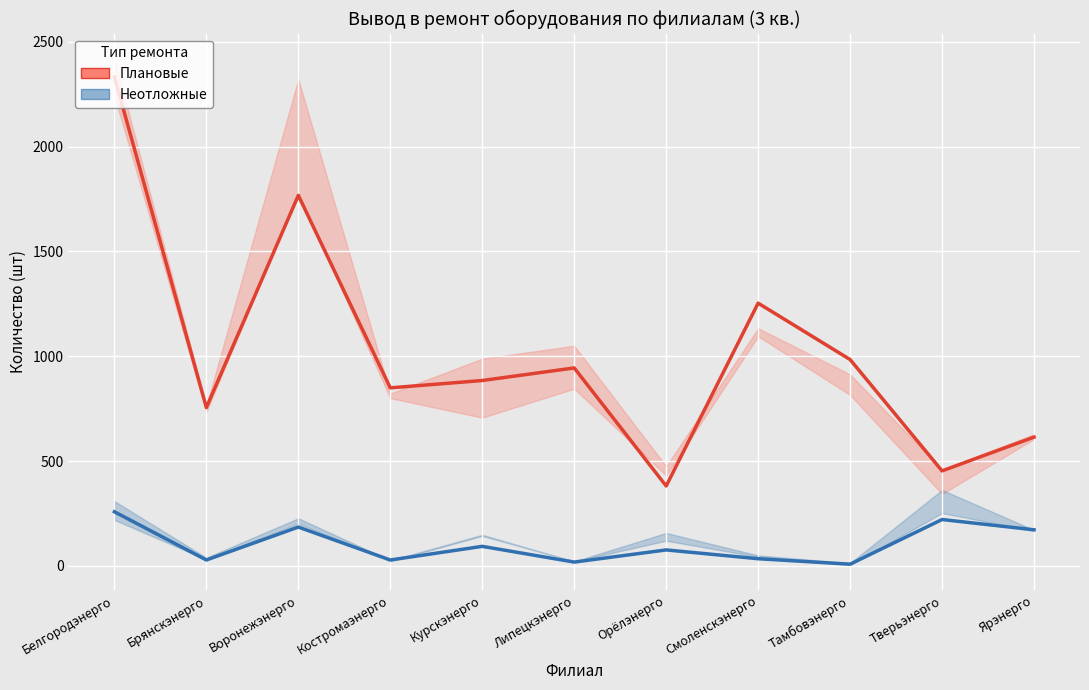

Which category has the highest value in the Неотложные series?

Белгородэнерго